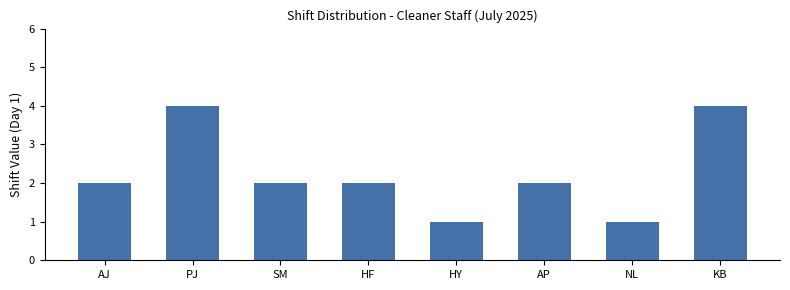

The chart shows a value of 2 at HF. True or false?

True